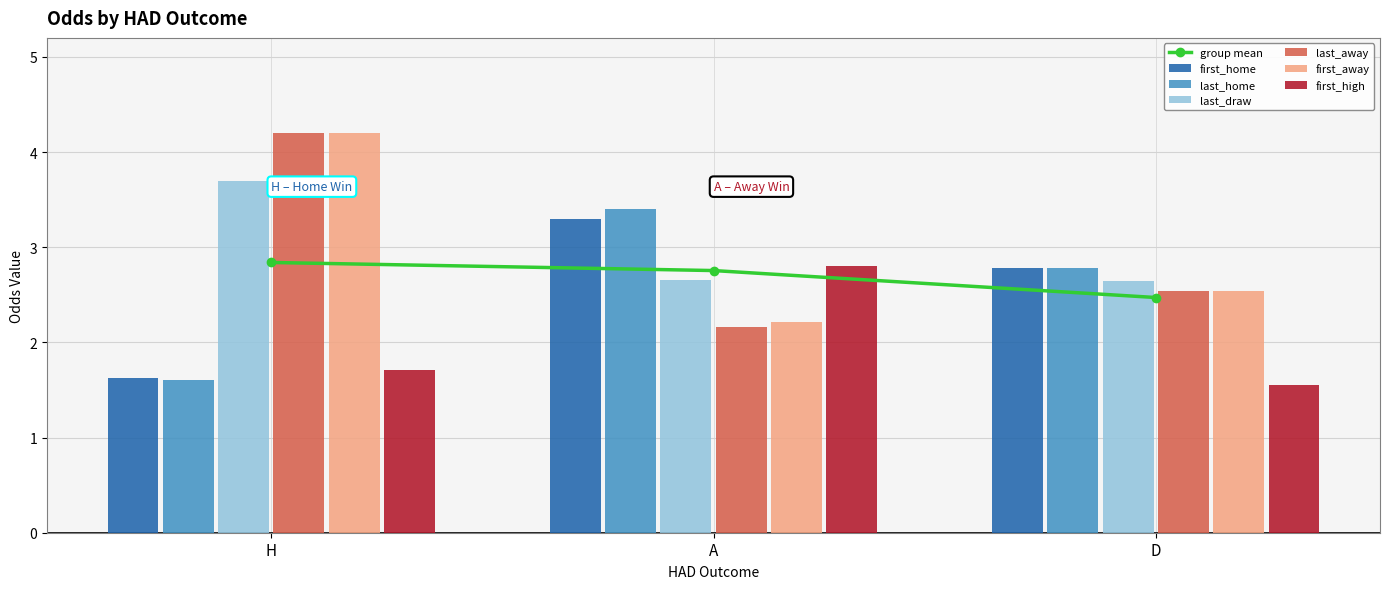

What is the difference between the maximum and second lowest values in the last_away series?

1.7